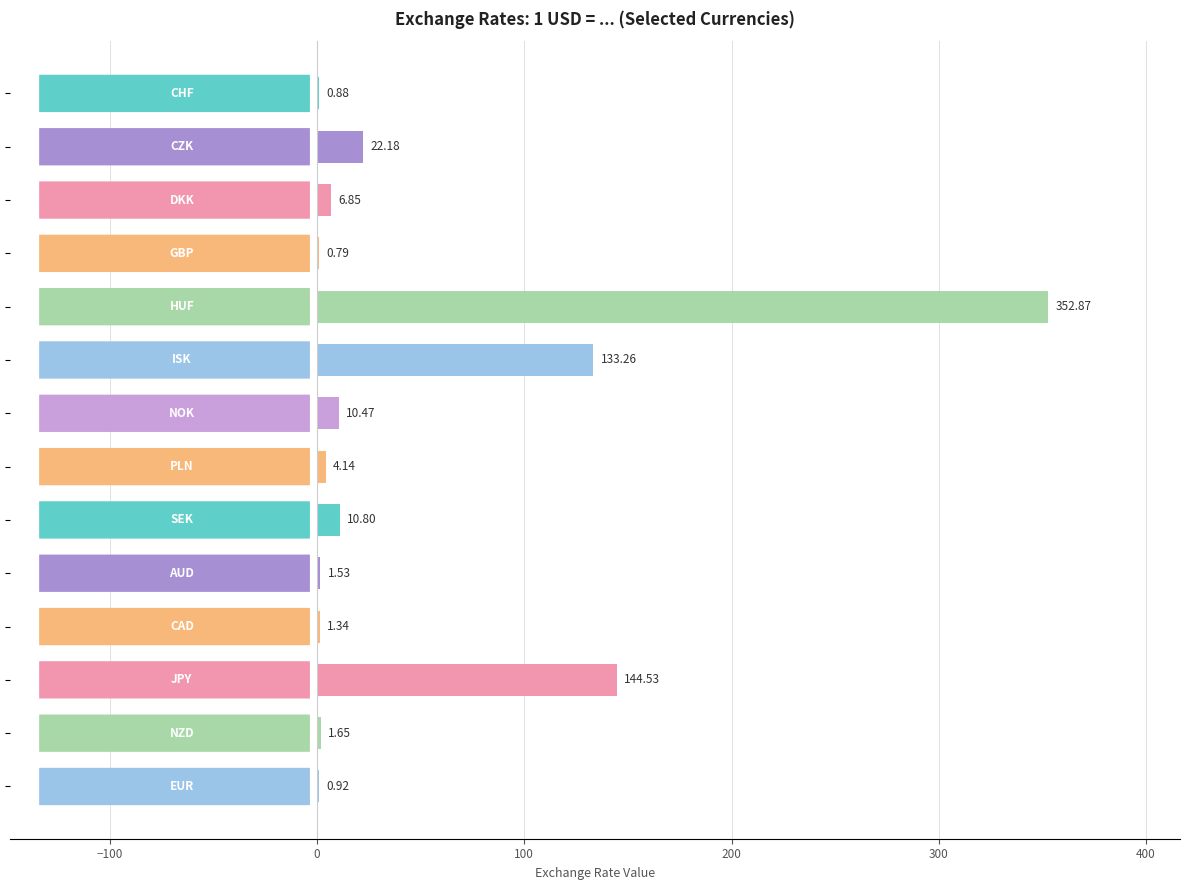

Count the number of categories in the chart.

14